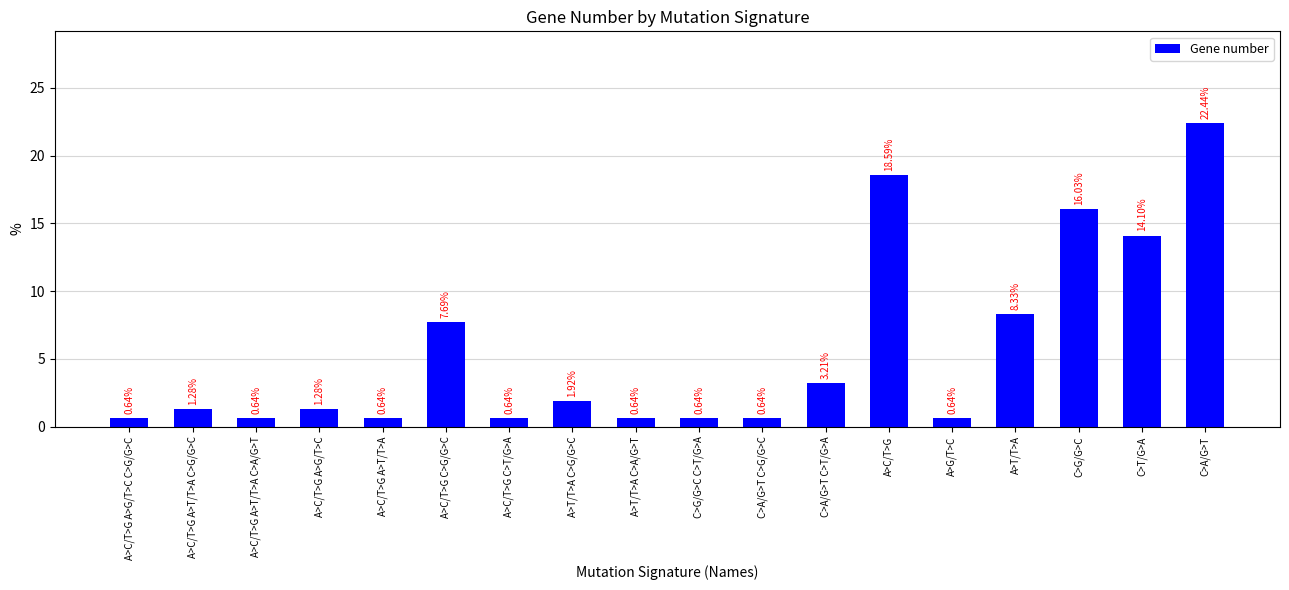

What is the label of the 10th bar from the left?

C>G/G>C C>T/G>A